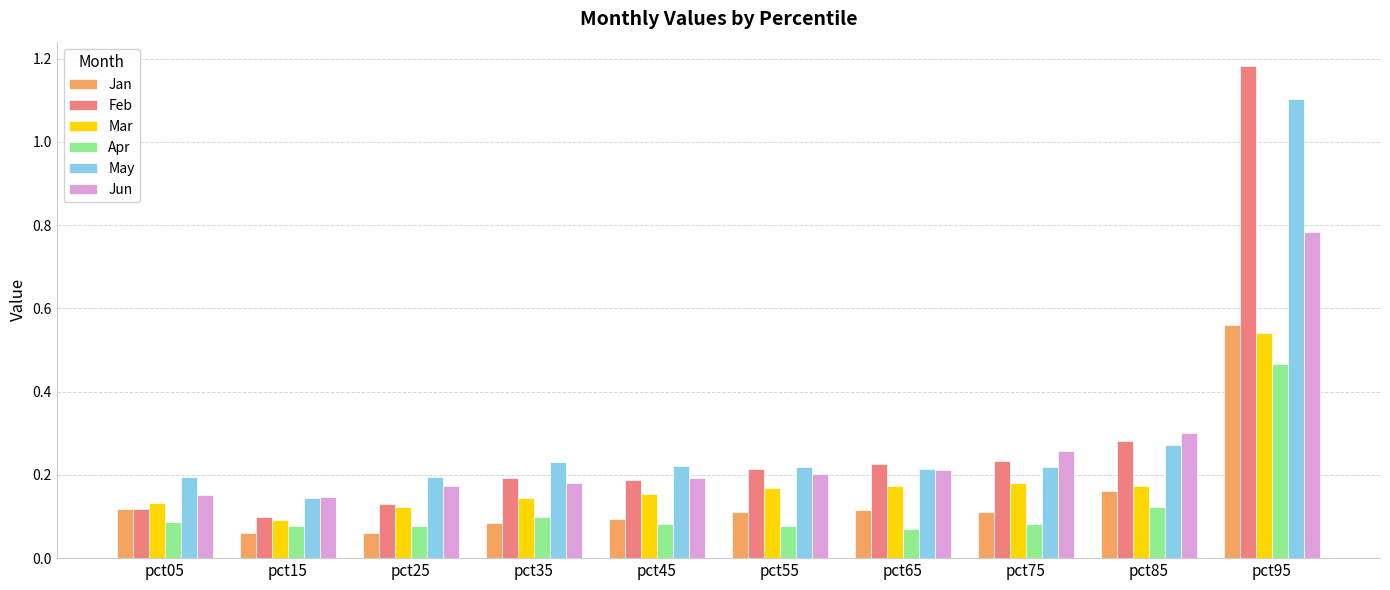

What is the difference between the maximum and minimum values in the Apr series?

0.4